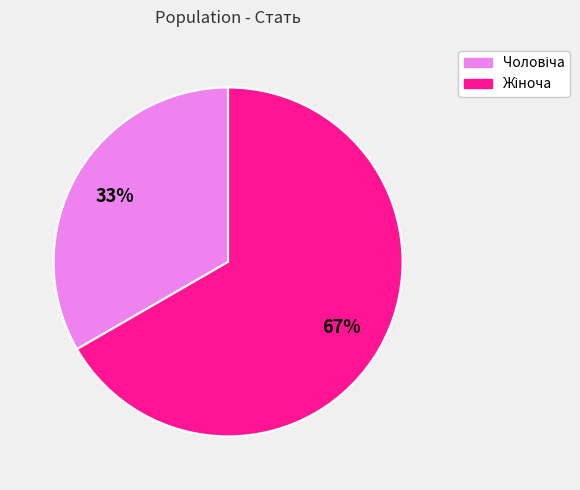

To the nearest percent, what is the average slice percentage?

50%